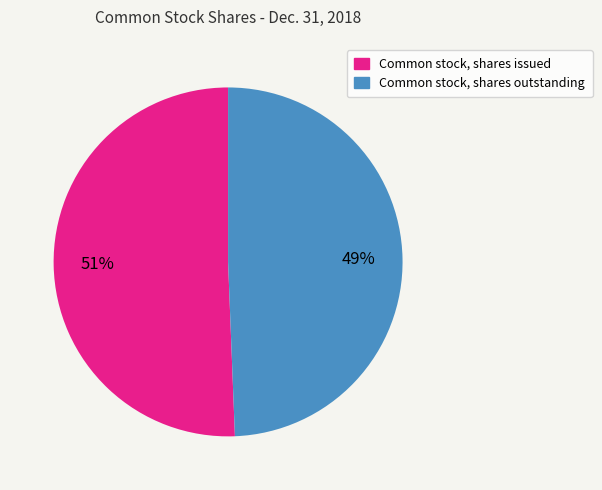

Do Common stock, shares outstanding and Common stock, shares issued together represent more than half of the pie?

Yes